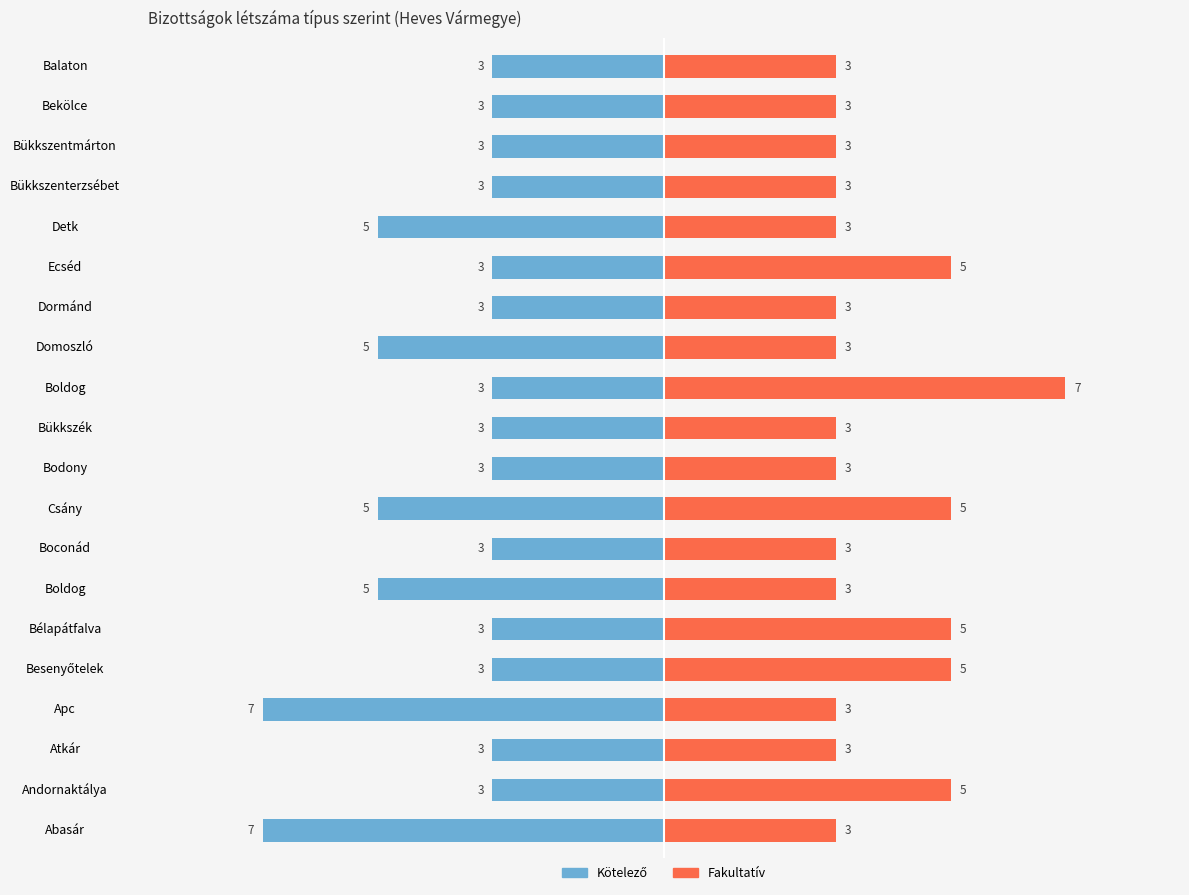

List the series in order of their peak value, lowest first.

Kötelező, Fakultatív